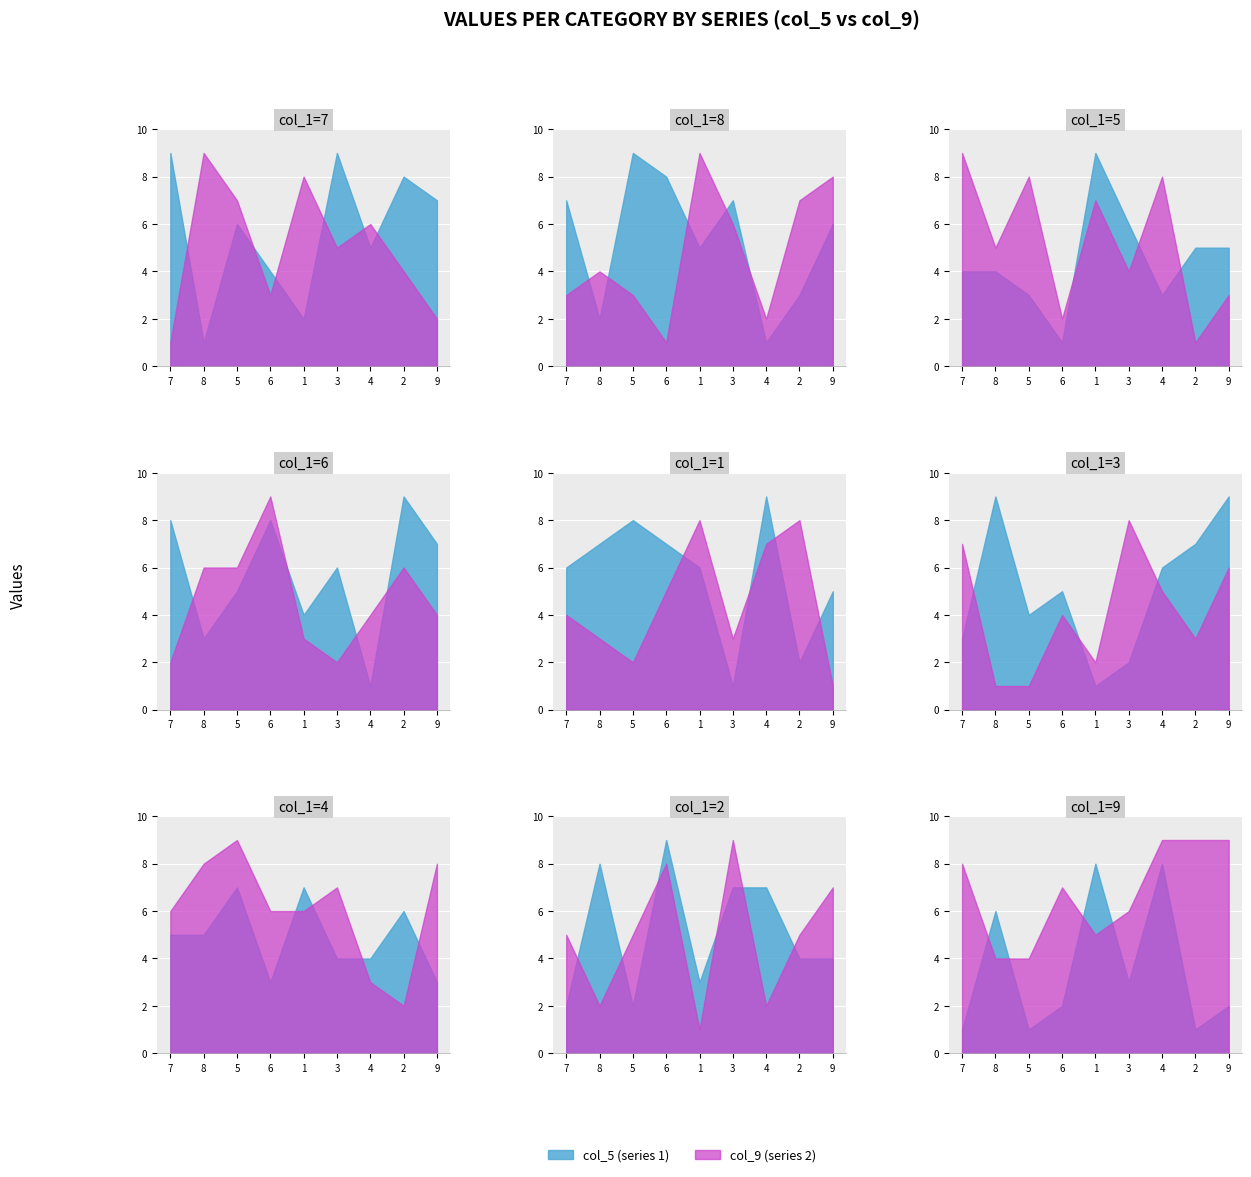

At which label is col_5 closest to 5?

2